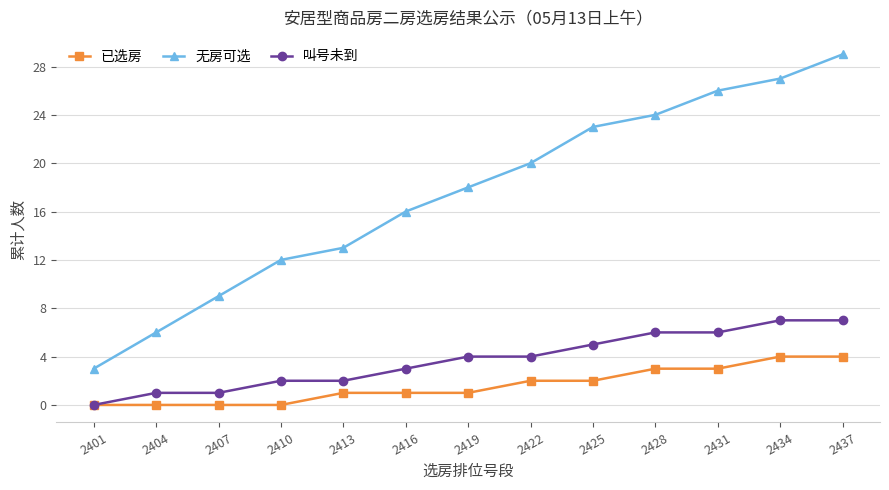

At how many categories does at least one series exceed 17?

7